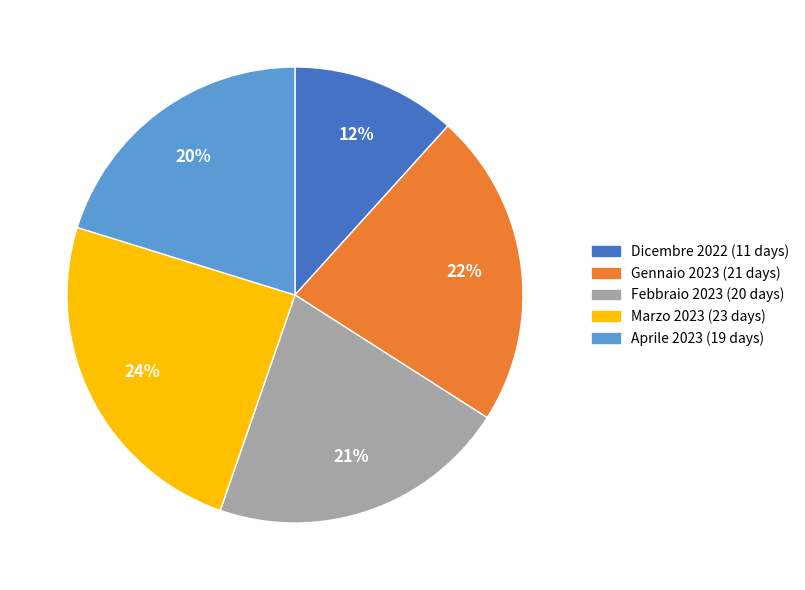

To the nearest percent, what is the difference between the Marzo 2023 and Aprile 2023 slice percentages?

4%